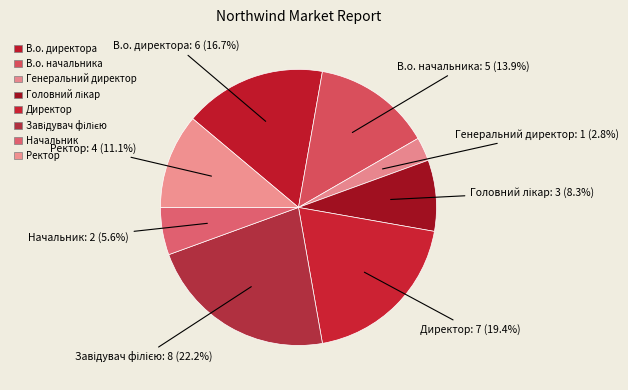

Does any single category account for the majority?

No